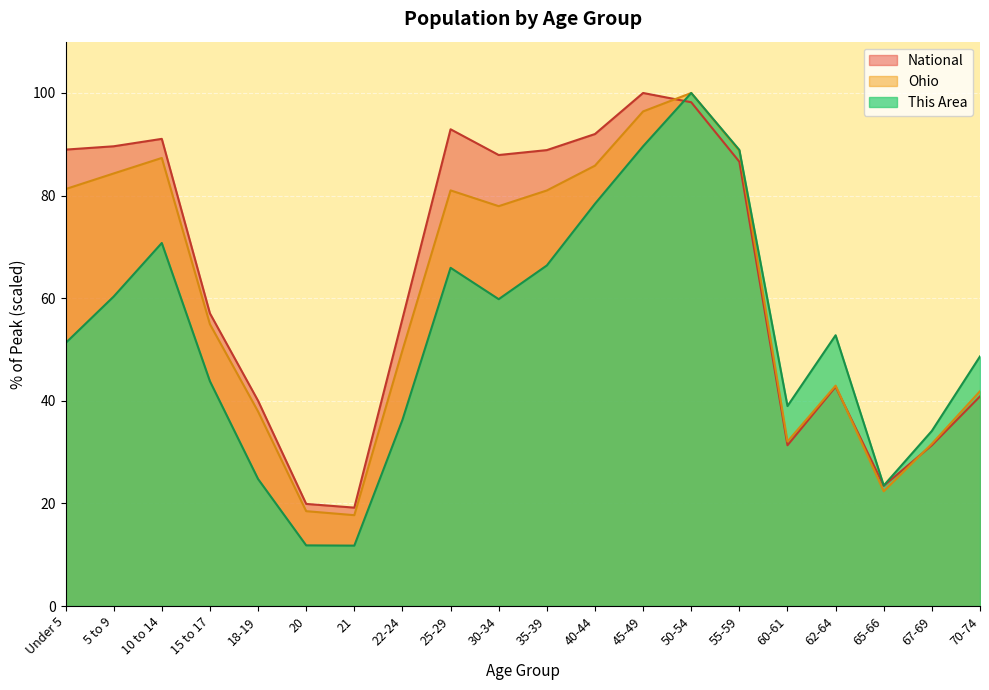

How many interior local valleys does the This Area series have?

4